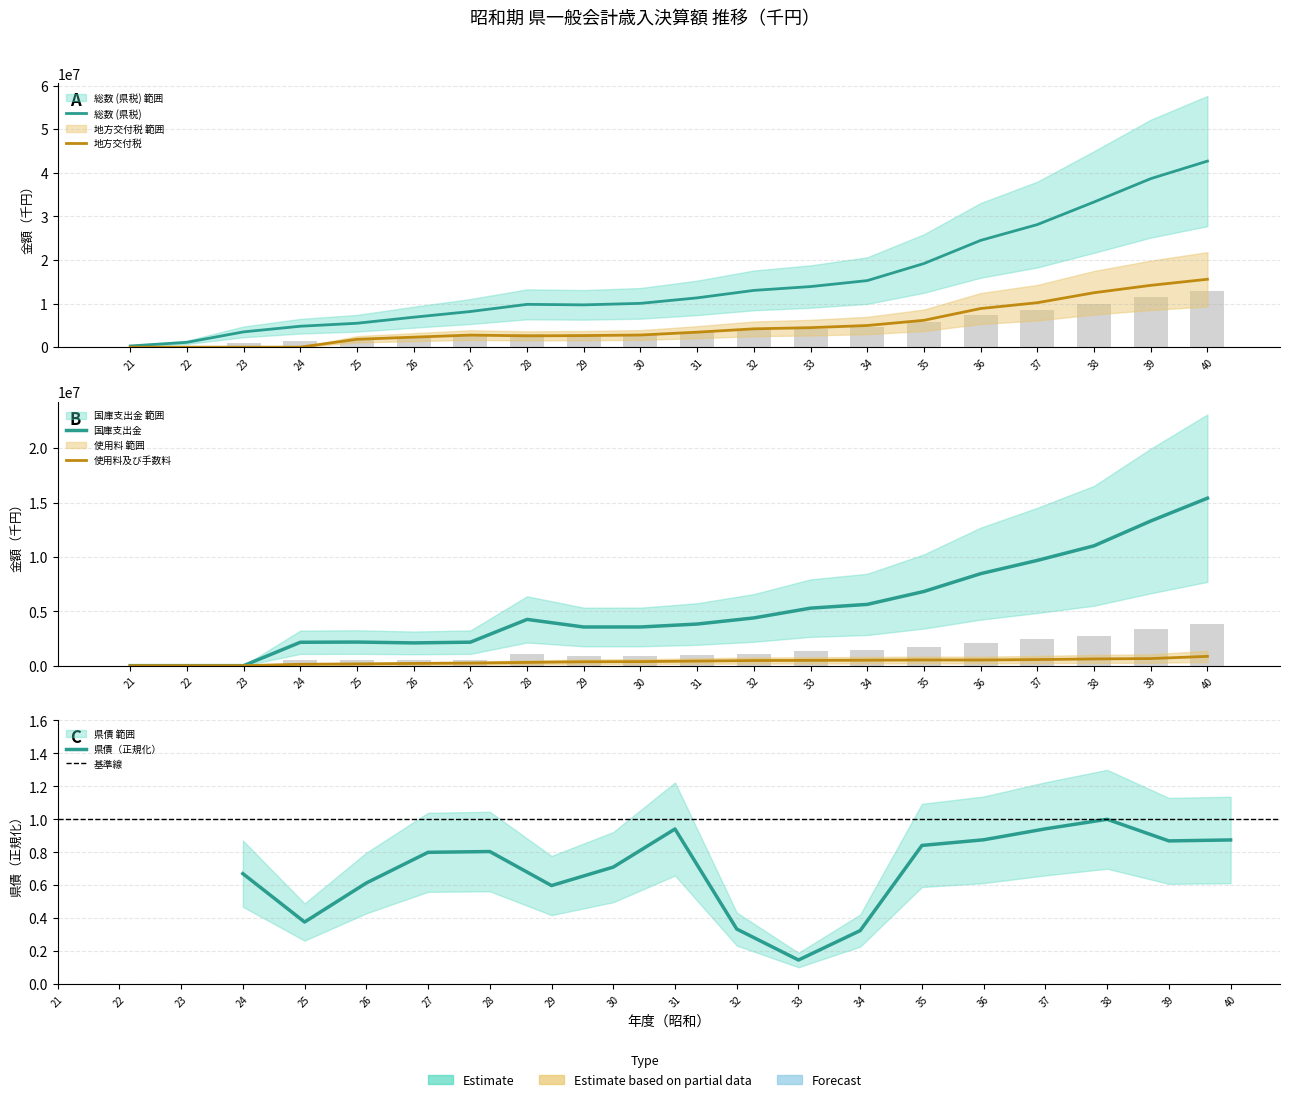

Are the bars horizontal?

No